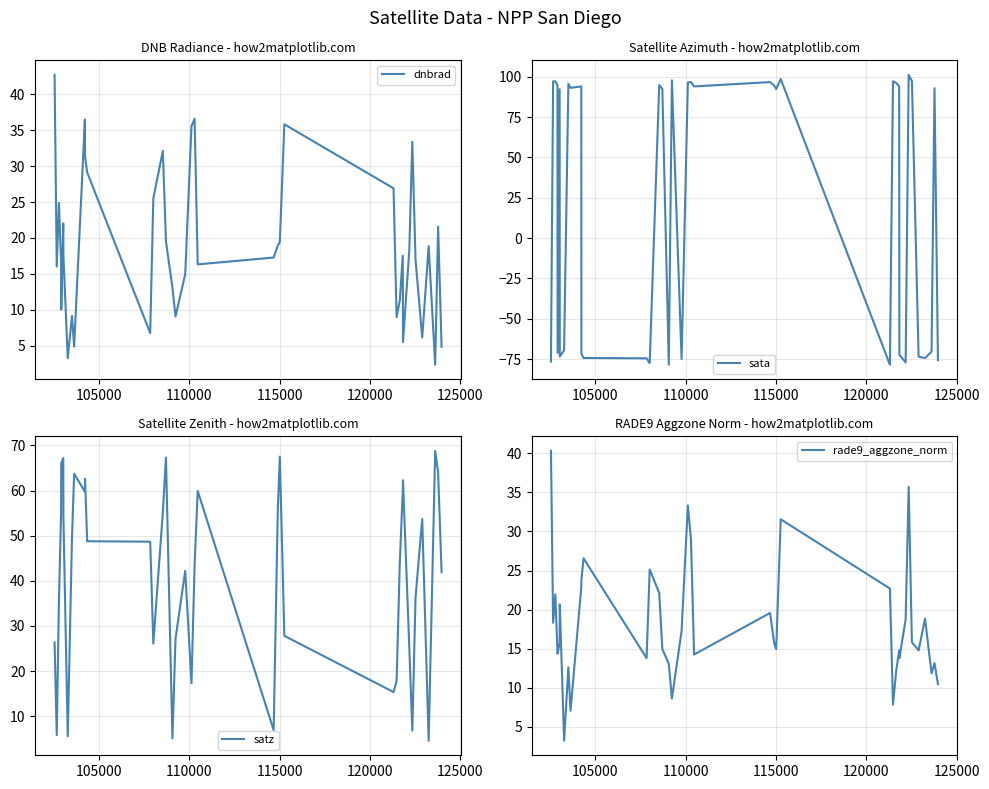

How many intersections are there between dnbrad and rade9_aggzone_norm?

19